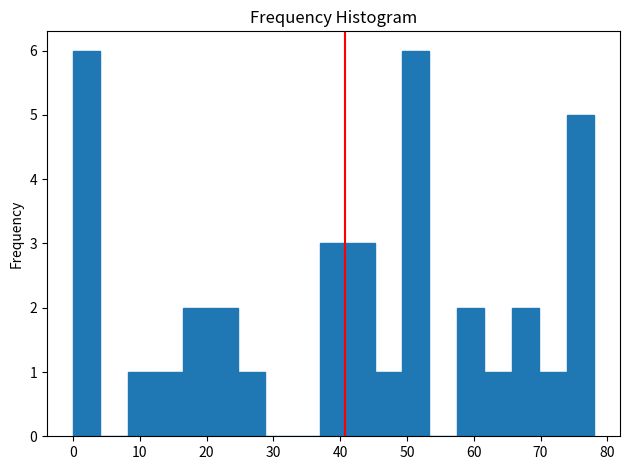

How tall is the bar that spans 21 to 25 on the x-axis? Neither the bar edges nor the heights are printed on the chart, so give them approximately, as read against the axes.

2